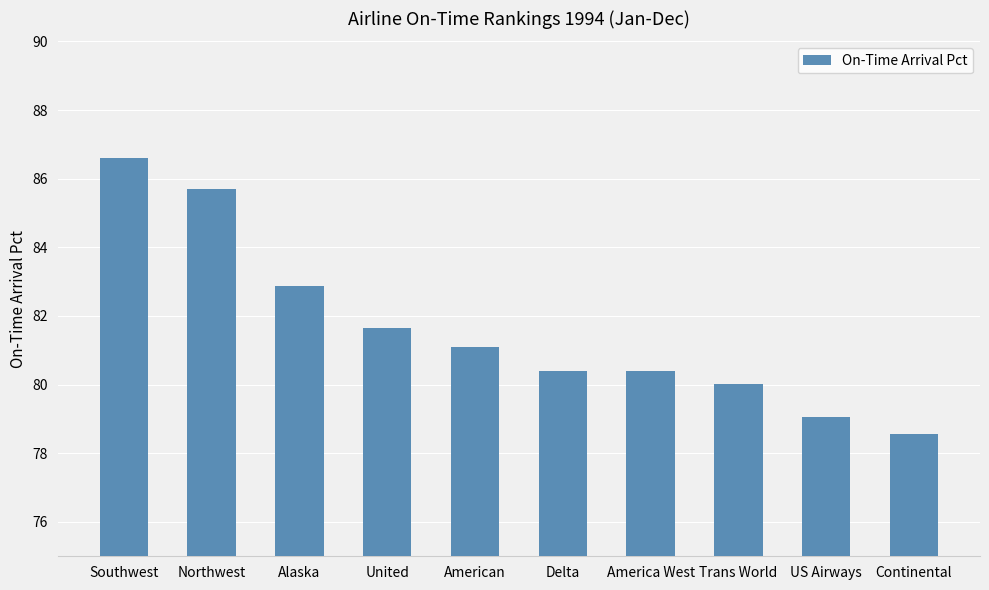

At which label is the value closest to 82?

United